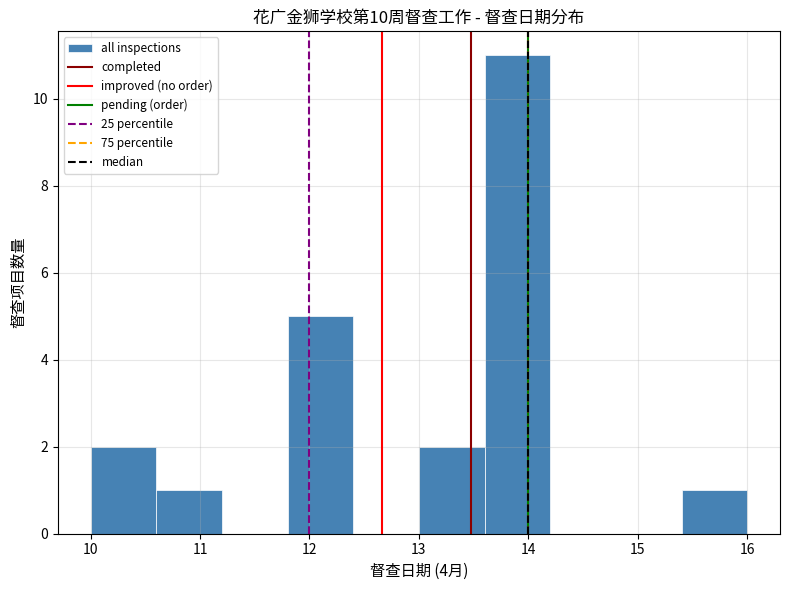

Reading left to right, list every bar in this chart as the range it spans on the x-axis followed by its height. The values are not printed on the chart, so give them approximately, as read against the axis.

10.0 to 10.6: 2
10.6 to 11.2: 1
11.2 to 11.8: 0
11.8 to 12.4: 5
12.4 to 13.0: 0
13.0 to 13.6: 2
13.6 to 14.2: 11
14.2 to 14.8: 0
14.8 to 15.4: 0
15.4 to 16.0: 1